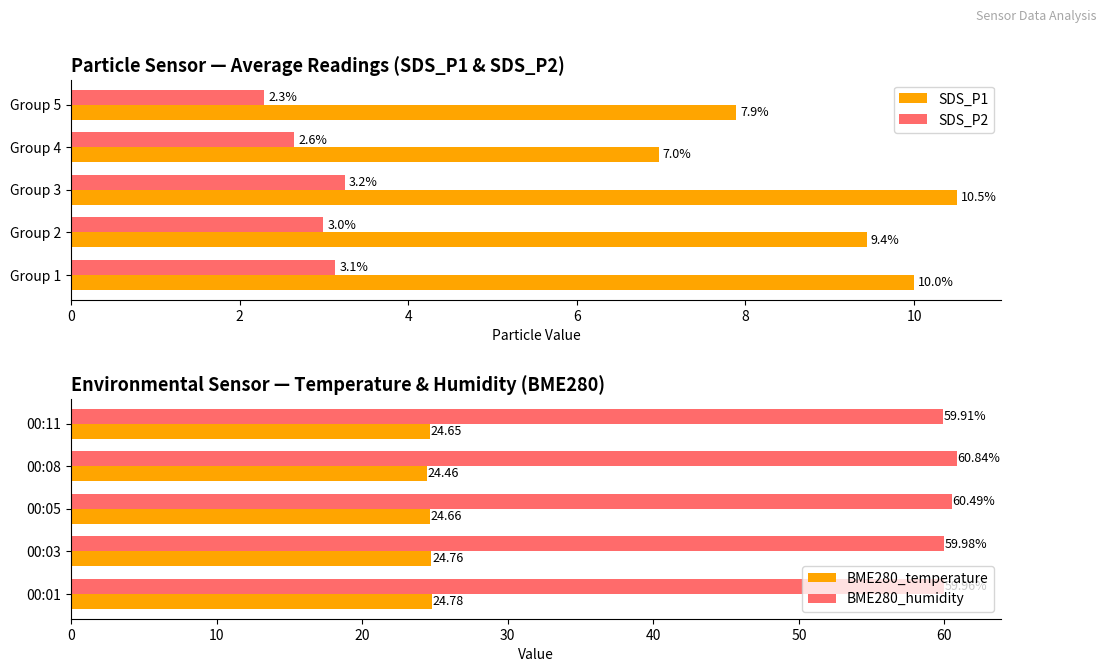

What is the difference between the maximum and second lowest values in the SDS_P2 series?

0.6